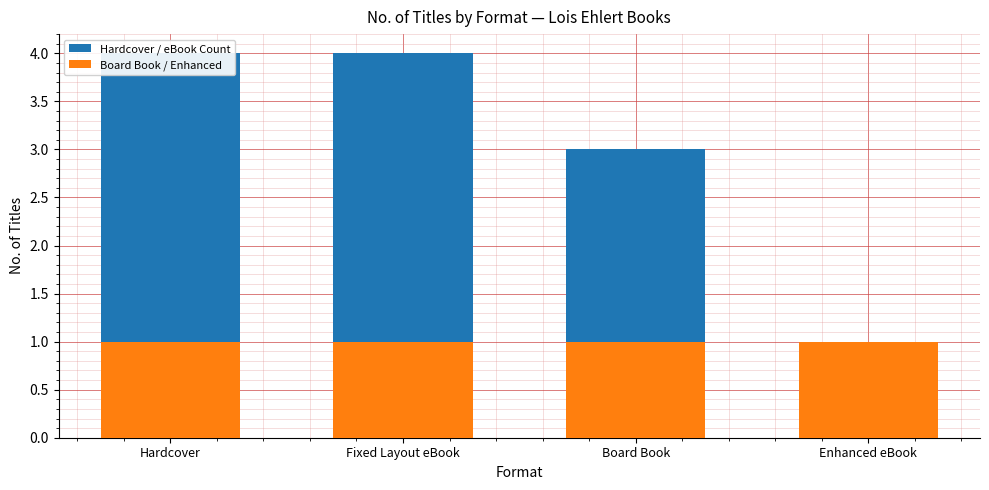

Is it true that Hardcover / eBook Count equals 4 at Board Book?

False